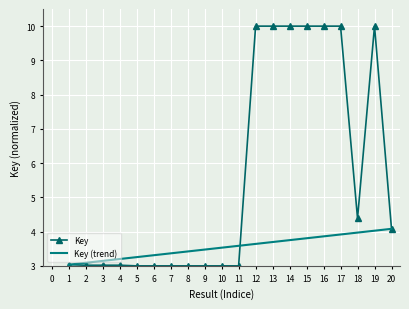

What is the maximum value for Key?

10.0